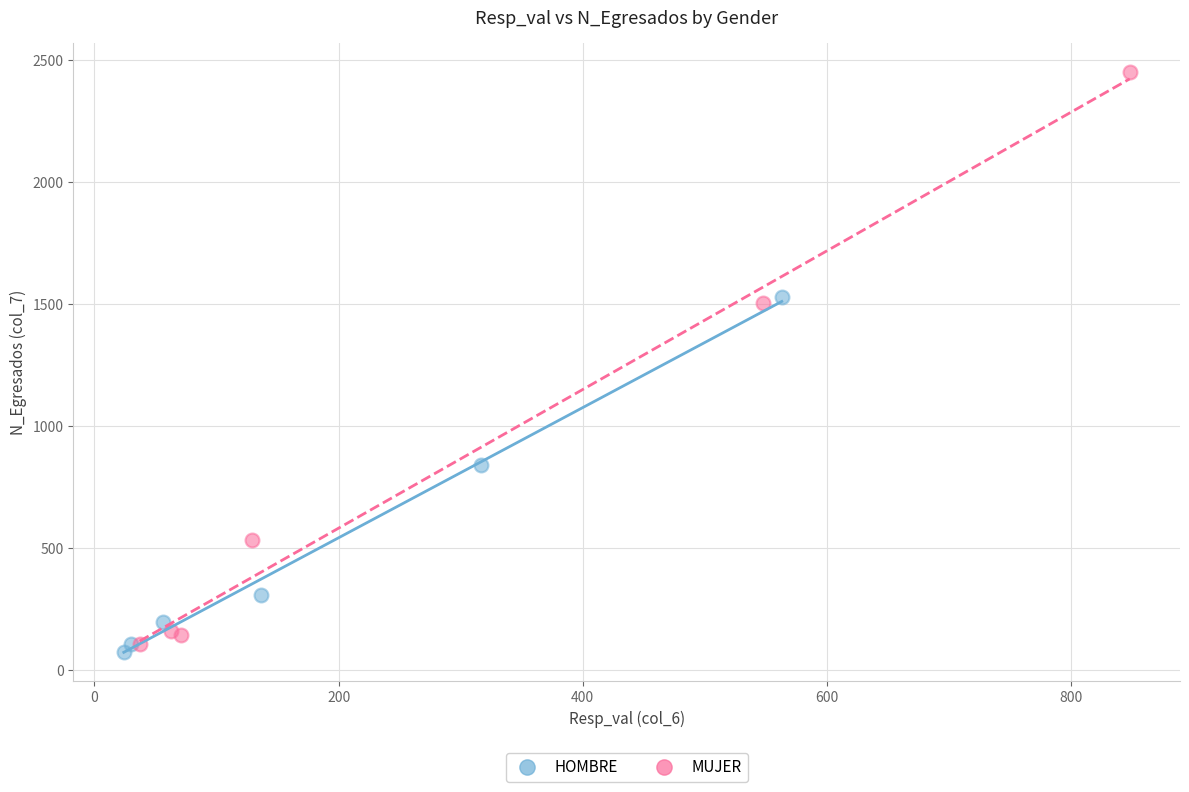

Which series has the widest spread of Y values?

MUJER